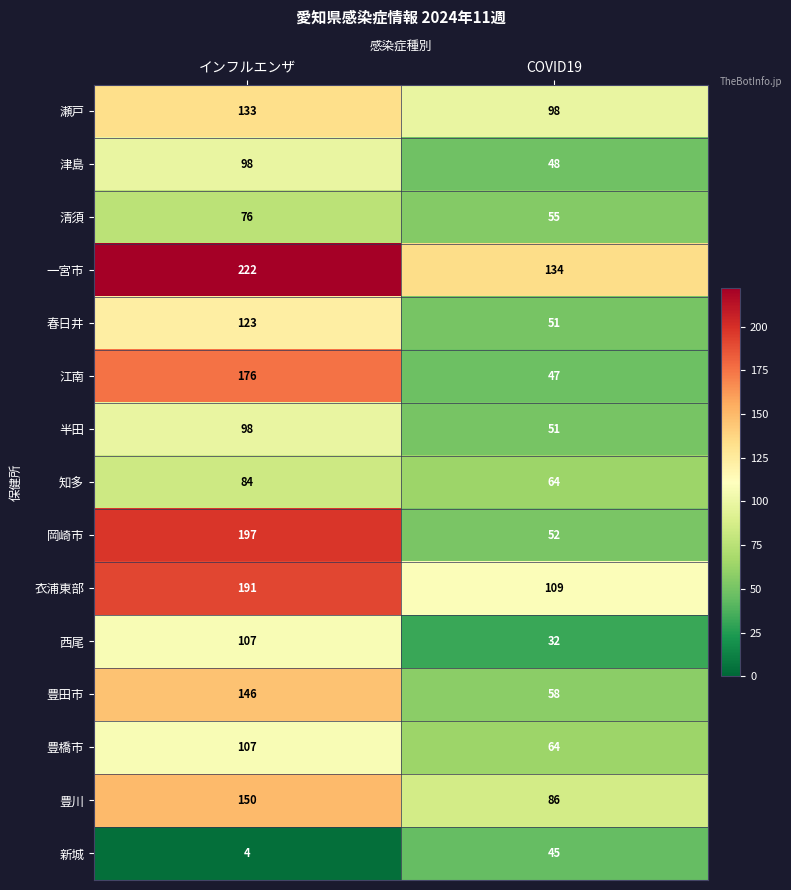

How many data points does each series have?

2